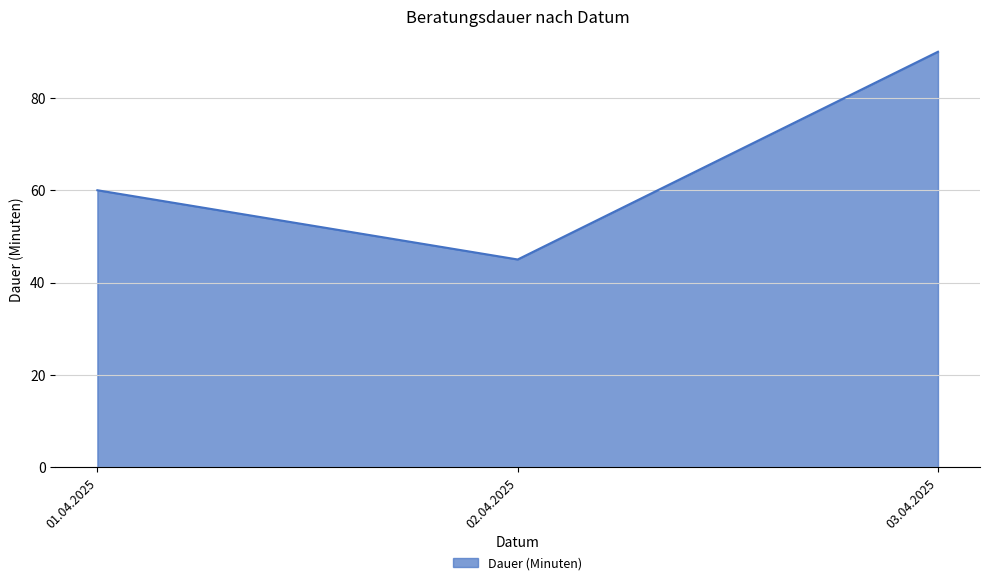

What position from the left is 02.04.2025?

2